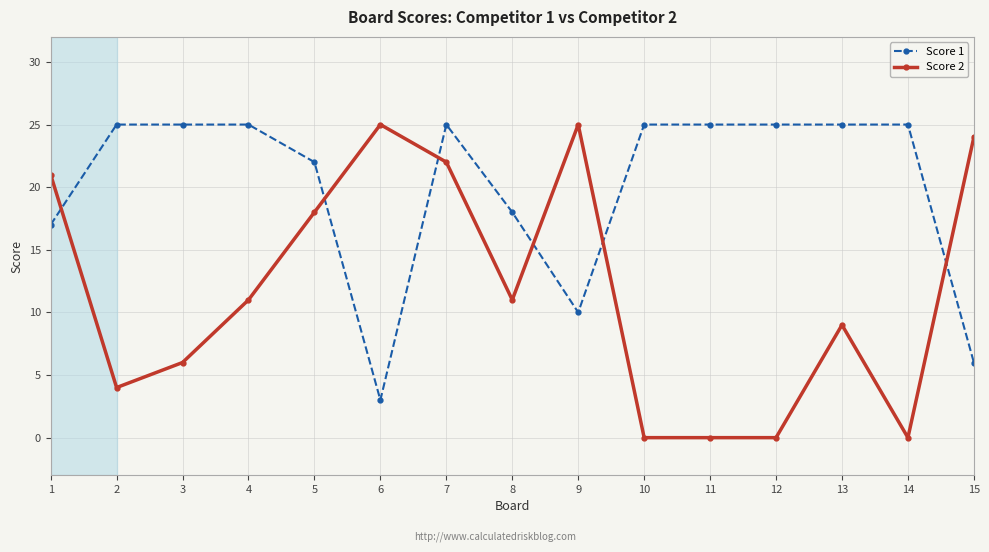

What value does the Score 1 series have at 4, to the nearest 5?

25